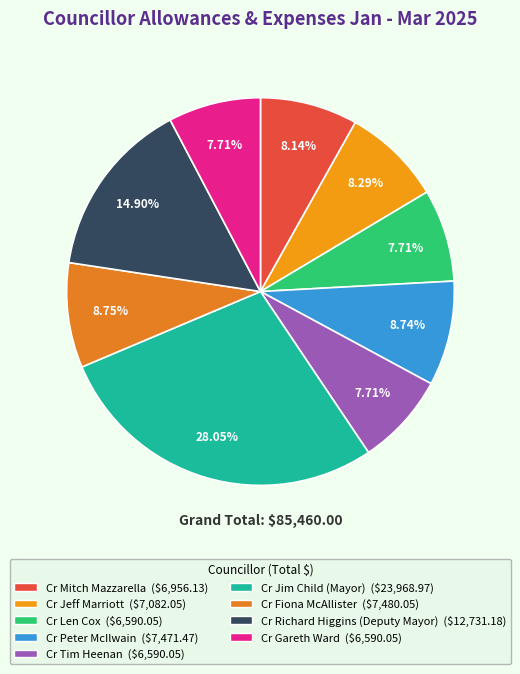

Is there any slice that represents more than half of the pie?

No